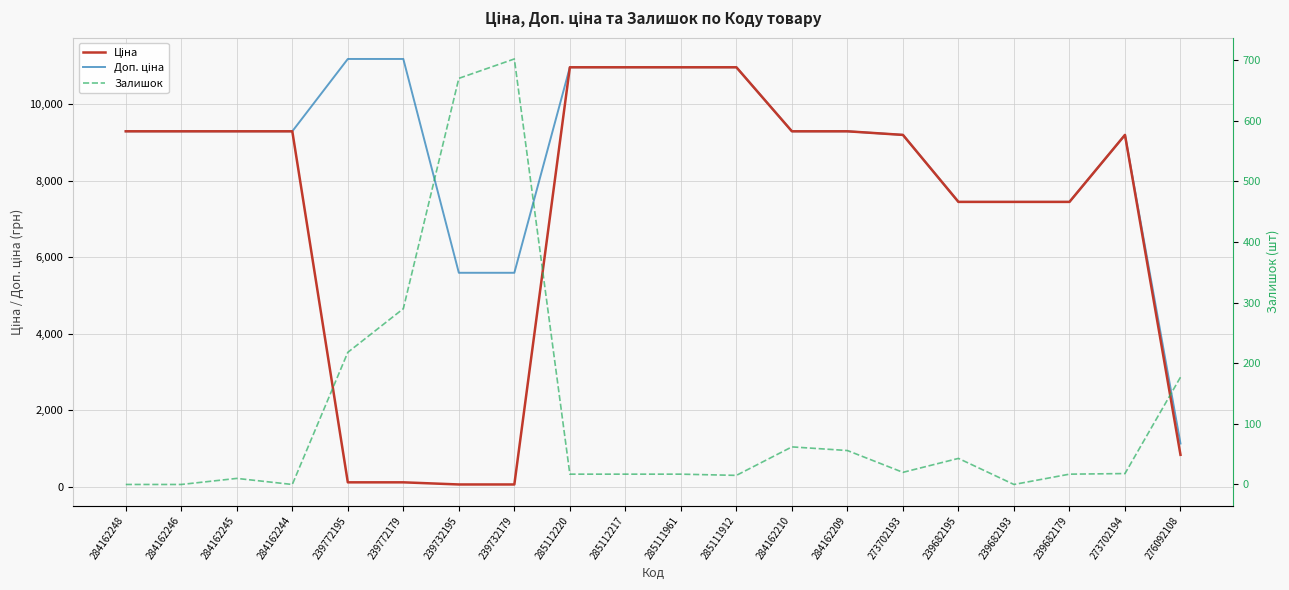

Reading left to right, what are all the values shown in this chart?

Ціна: 9290.5	9290.5	9290.5	9290.5	111.8	111.8	55.9	55.9	10964.4	10964.4	10964.4	10964.4	9290.5	9290.5	9196.3	7444.6	7444.6	7444.6	9196.3	831.5
Доп. ціна: 9290.5	9290.5	9290.5	9290.5	11182.0	11182.0	5591.0	5591.0	10964.4	10964.4	10964.4	10964.4	9290.5	9290.5	9196.3	7444.6	7444.6	7444.6	9196.3	1126.7
Залишок: 0.0	0.0	10.0	0.0	218.0	290.0	670.0	702.0	17.0	17.0	17.0	15.0	62.0	56.0	20.0	43.0	0.0	17.0	18.0	177.0